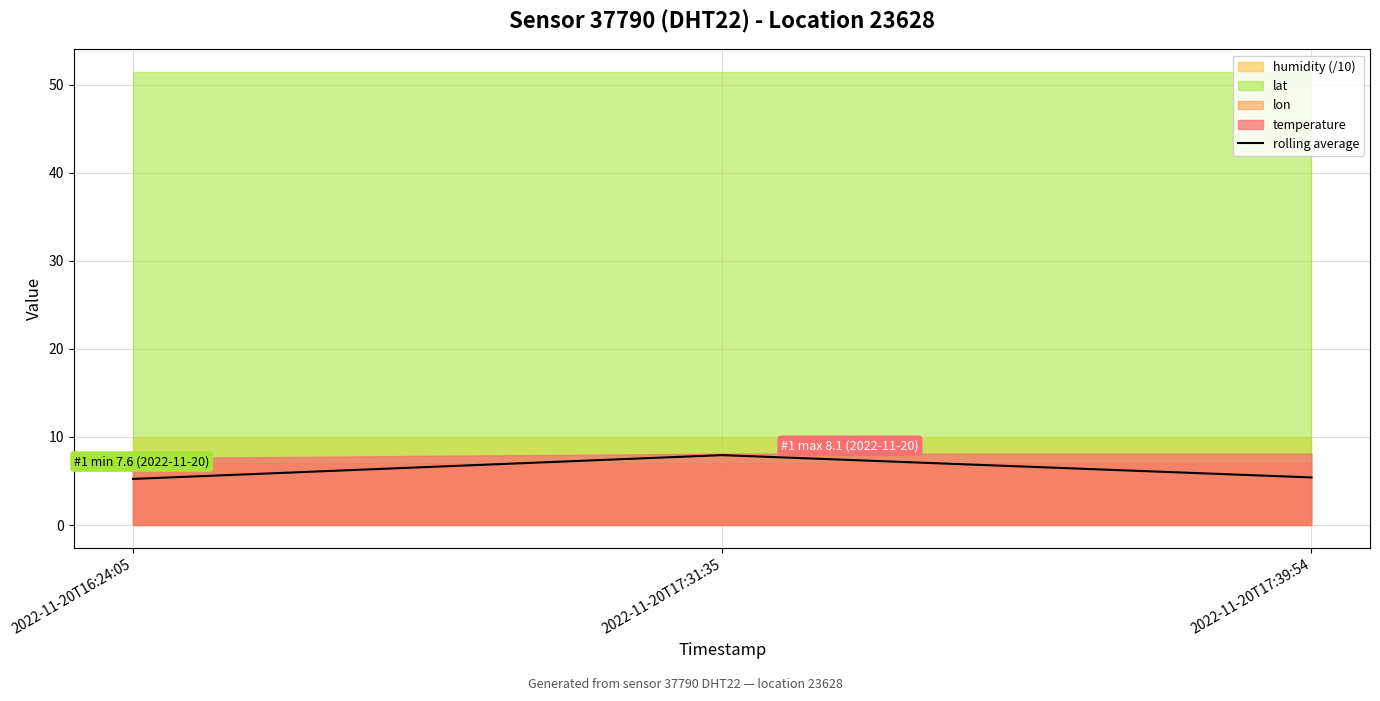

Which category has the lowest value across all series?

2022-11-20T16:24:05